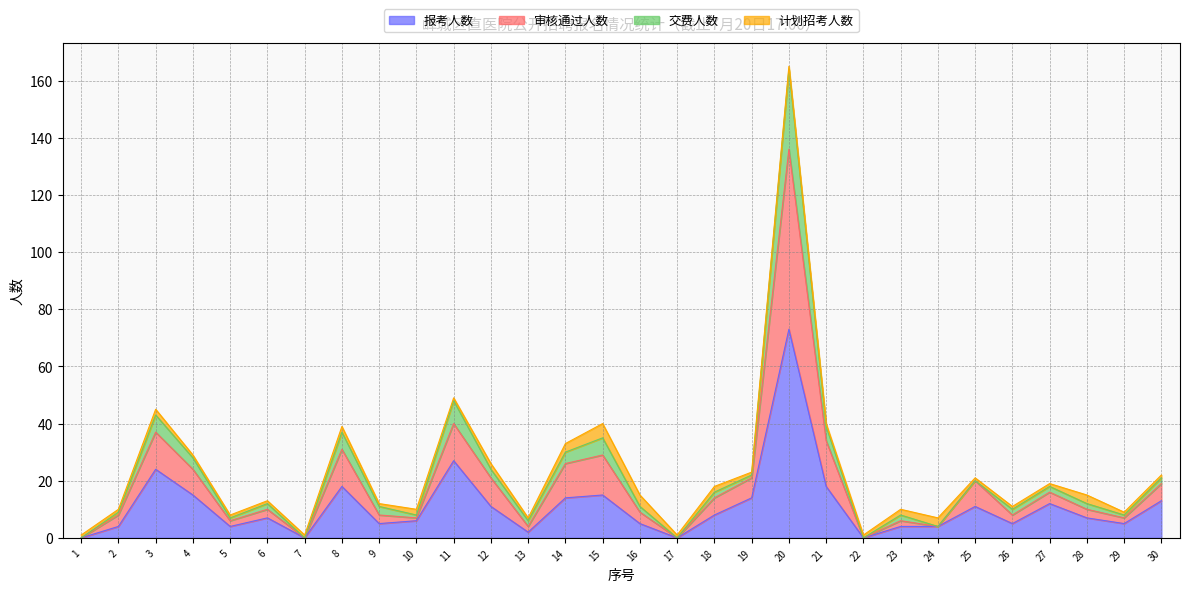

Is it true that 报考人数 equals 3 at 19?

False